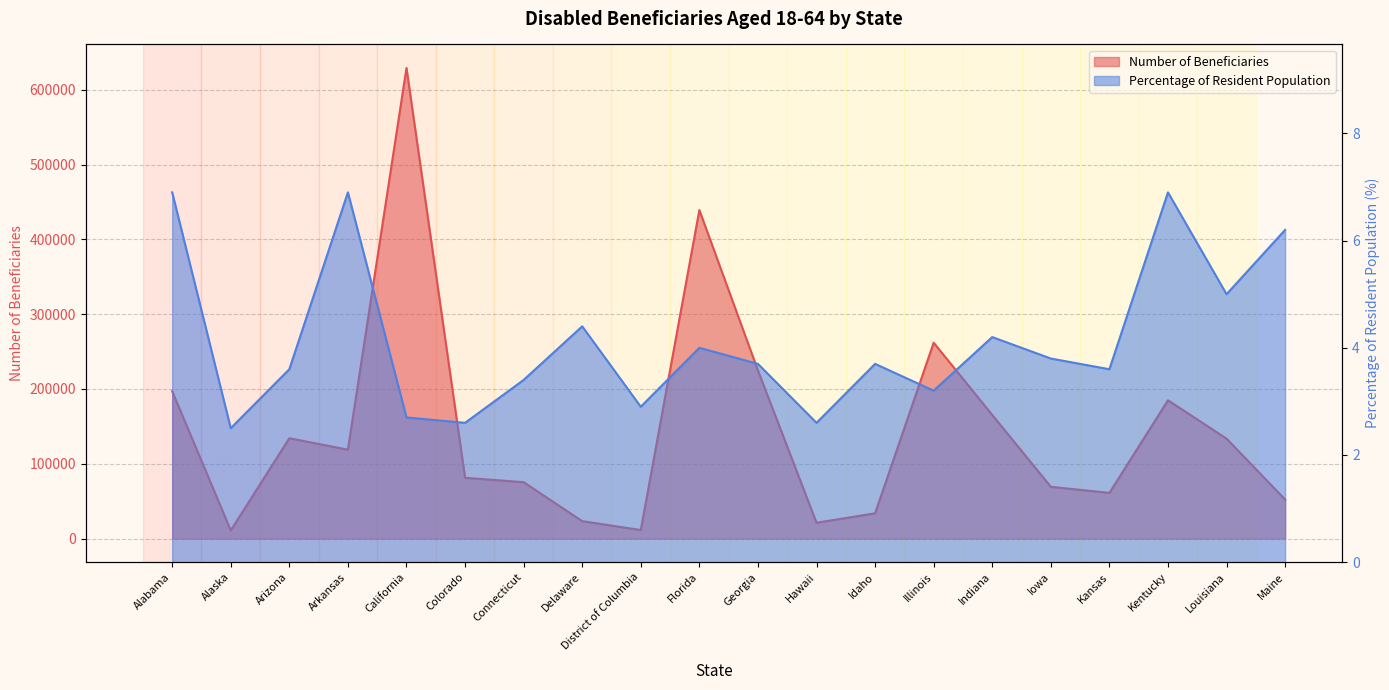

Reading left to right, extract all data points from this chart.

Number of Beneficiaries: 197009.0	11009.0	134166.0	118940.0	629051.0	81336.0	75462.0	23392.0	11502.0	439152.0	224826.0	21262.0	33833.0	261900.0	165347.0	69277.0	61169.0	184917.0	133689.0	52241.0
Percentage of Resident Population: 6.9	2.5	3.6	6.9	2.7	2.6	3.4	4.4	2.9	4.0	3.7	2.6	3.7	3.2	4.2	3.8	3.6	6.9	5.0	6.2